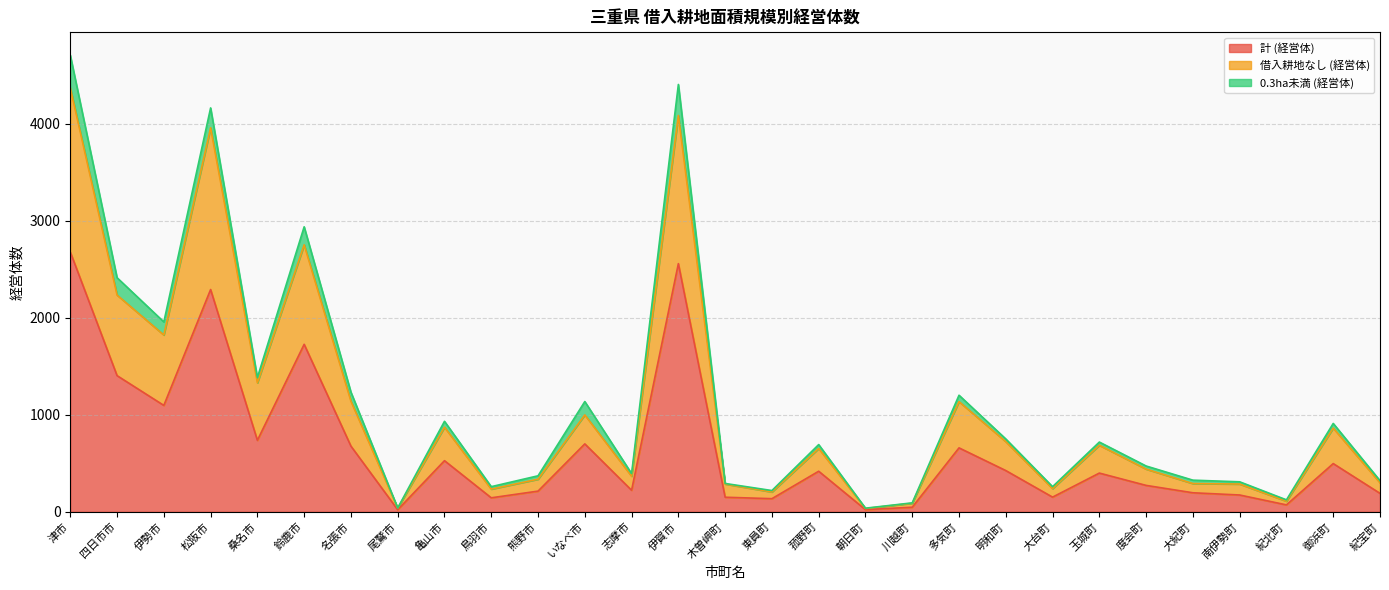

What are all the series names shown in the legend?

計 (経営体), 借入耕地なし (経営体), 0.3ha未満 (経営体)